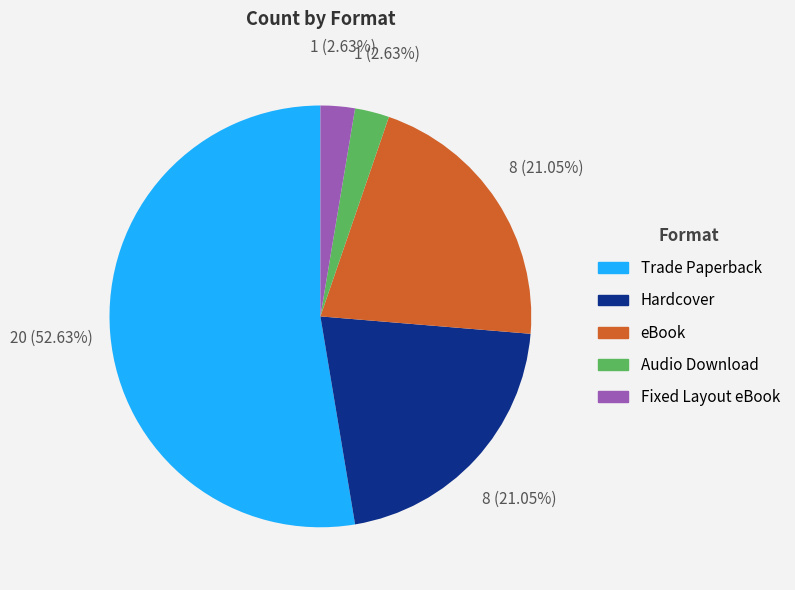

Which category accounts for the majority?

Trade Paperback